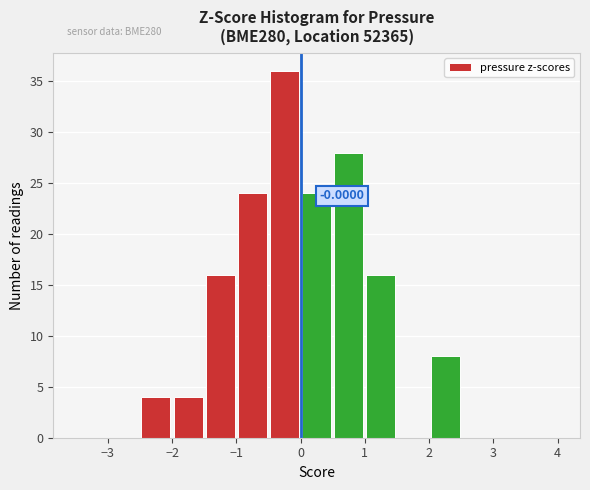

Over which range of the x-axis is the bar tallest?

-0.5 to 0.0